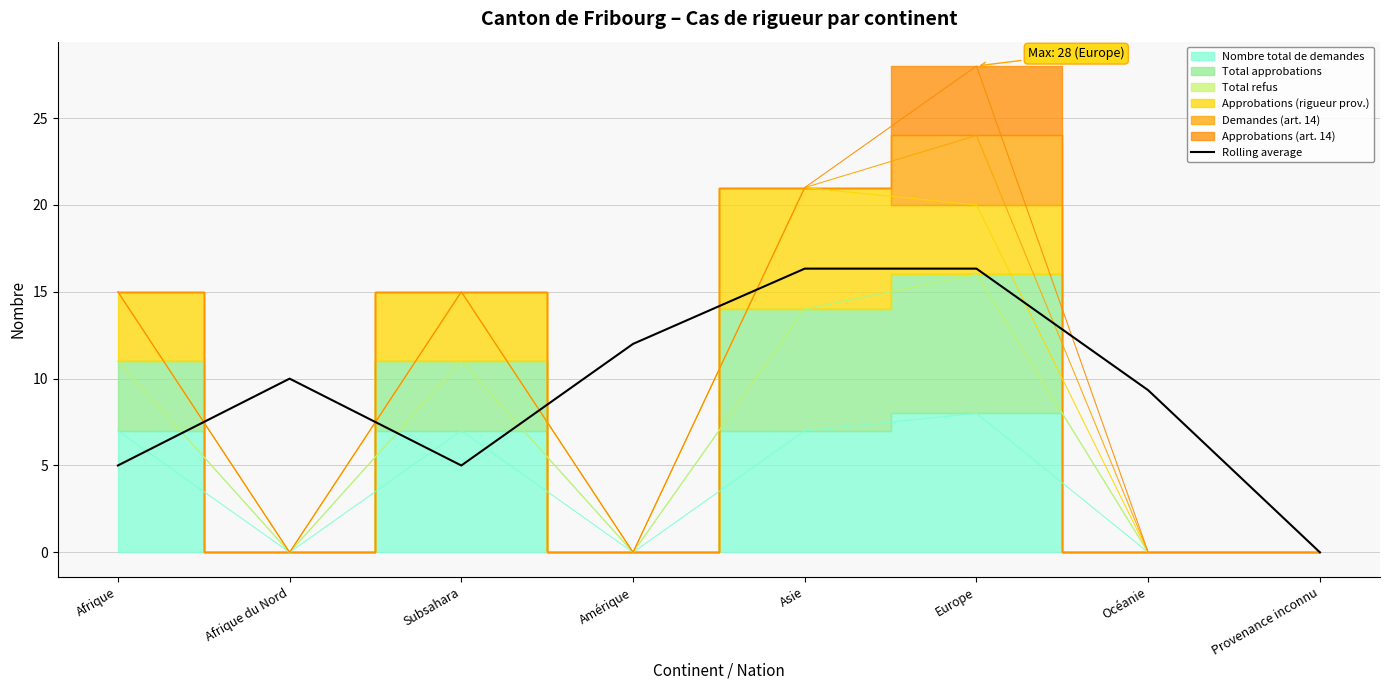

What is the ratio of the value at Océanie to the value at Europe?

0.6